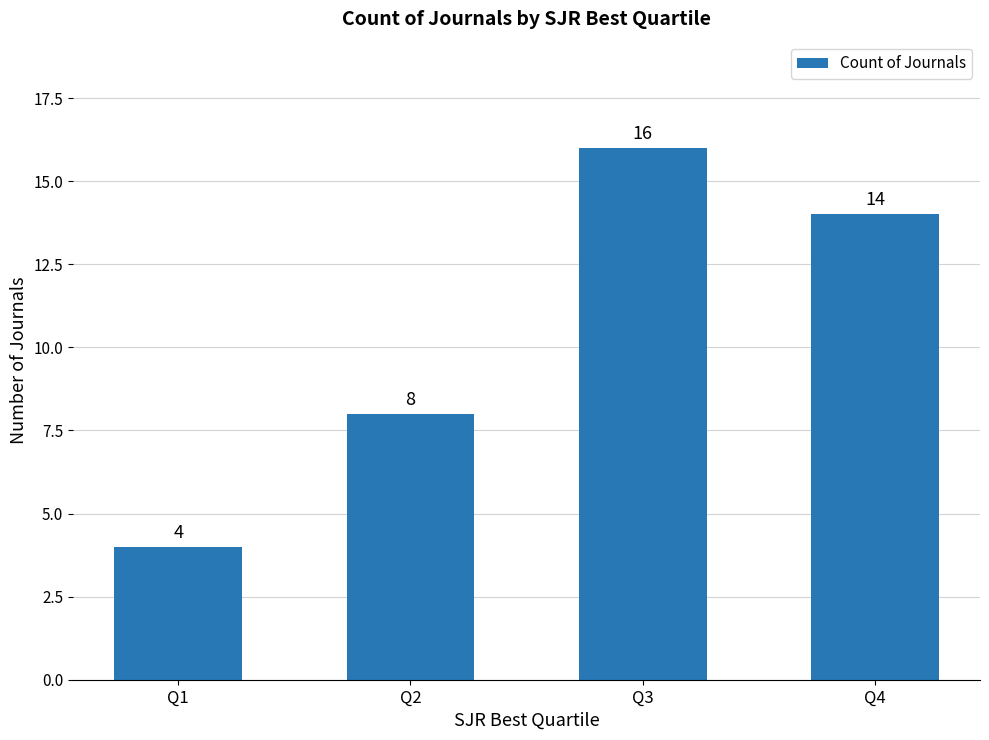

Where does the data first go above 14?

Q3